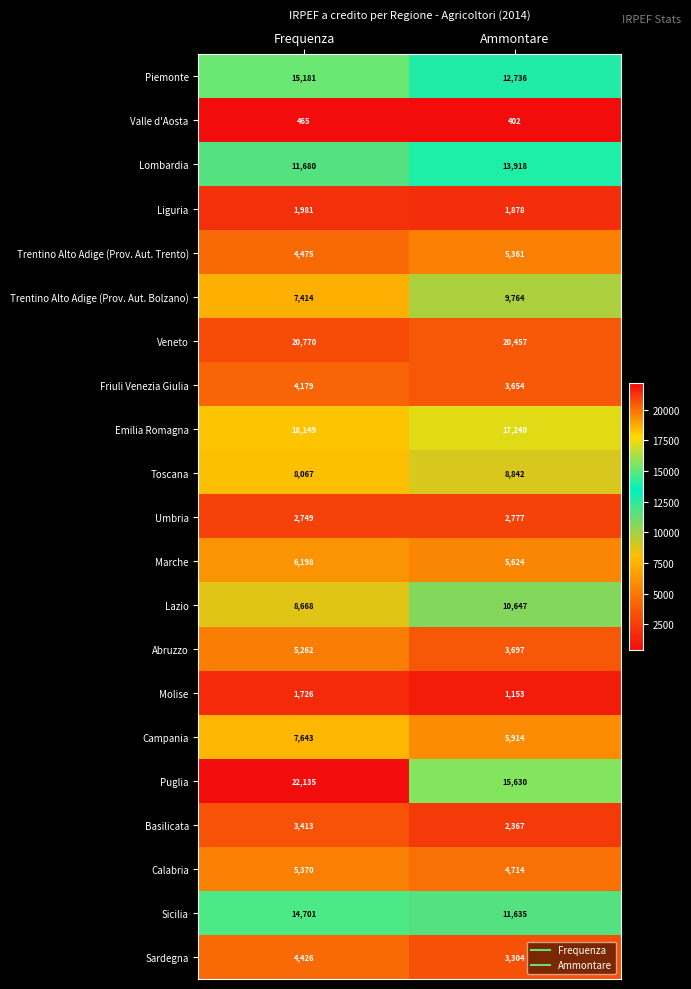

What is the difference between the Sardegna values at Ammontare and Frequenza?

1122